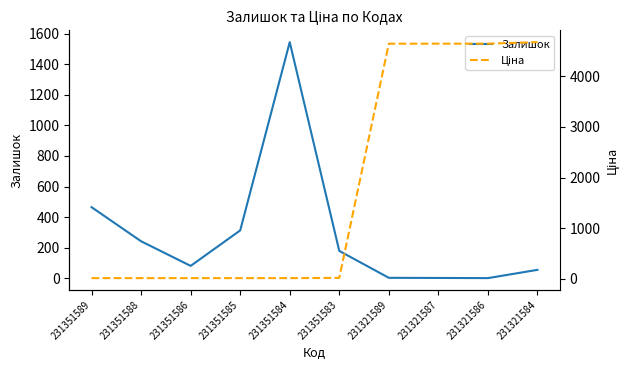

How many distinct data groups are displayed?

2